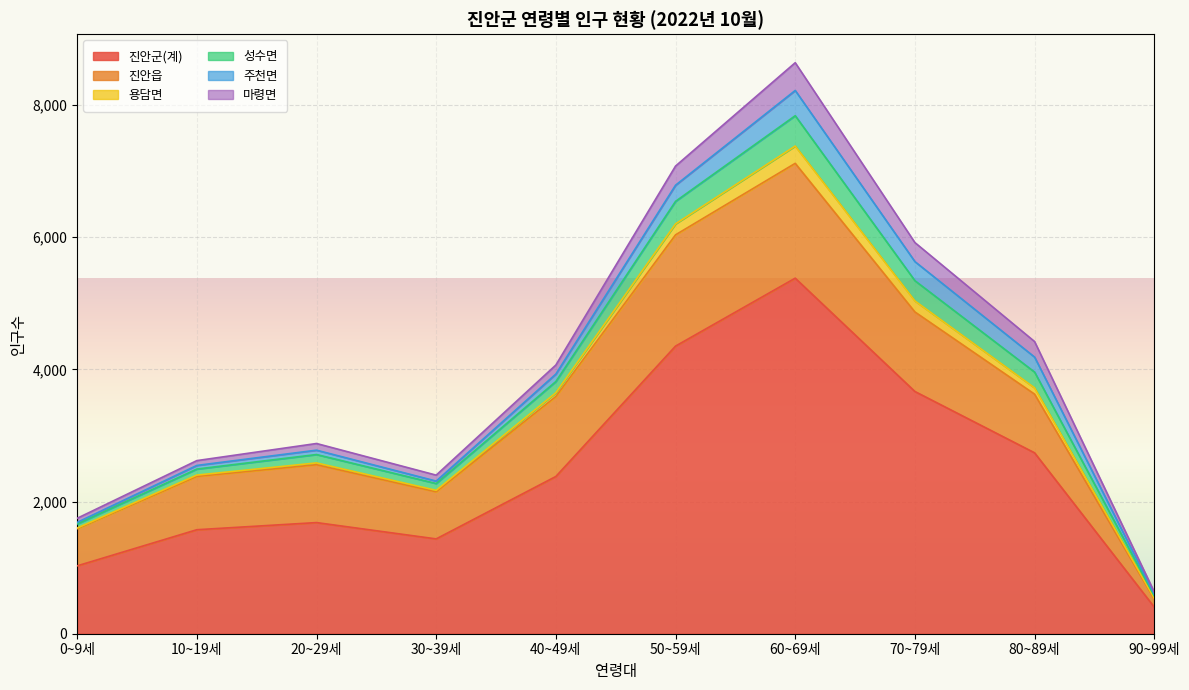

What is the label of the 6th point from the left?

50~59세